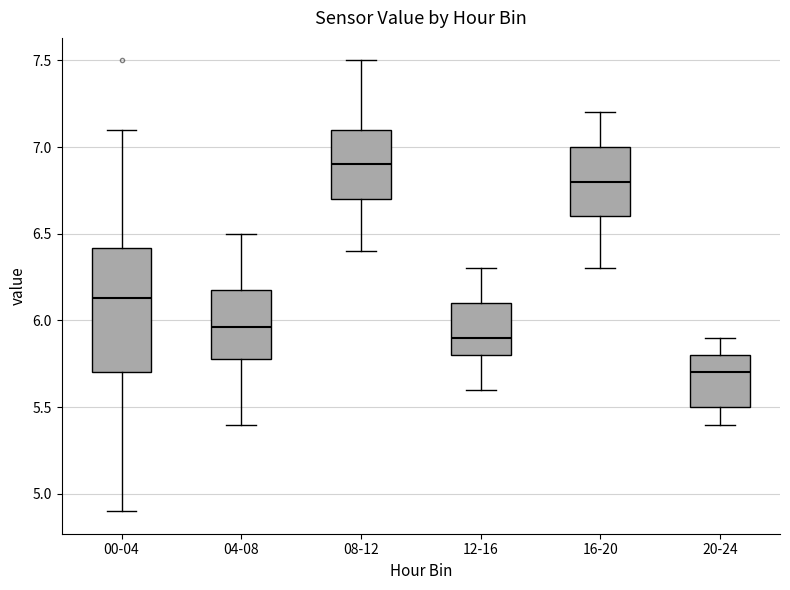

Where is the lower edge of the box for 16-20 on the y-axis? The values are not printed on the chart, so give them approximately, as read against the axis.

6.60